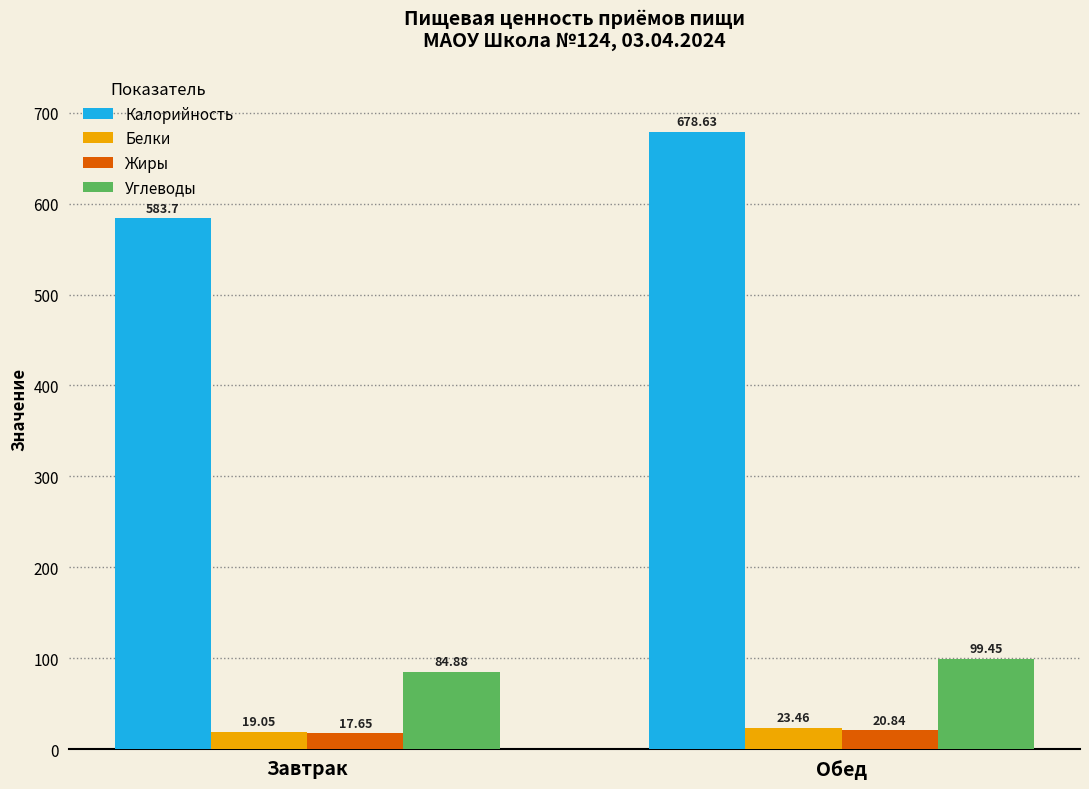

At which category is the sum across all series the highest?

Обед